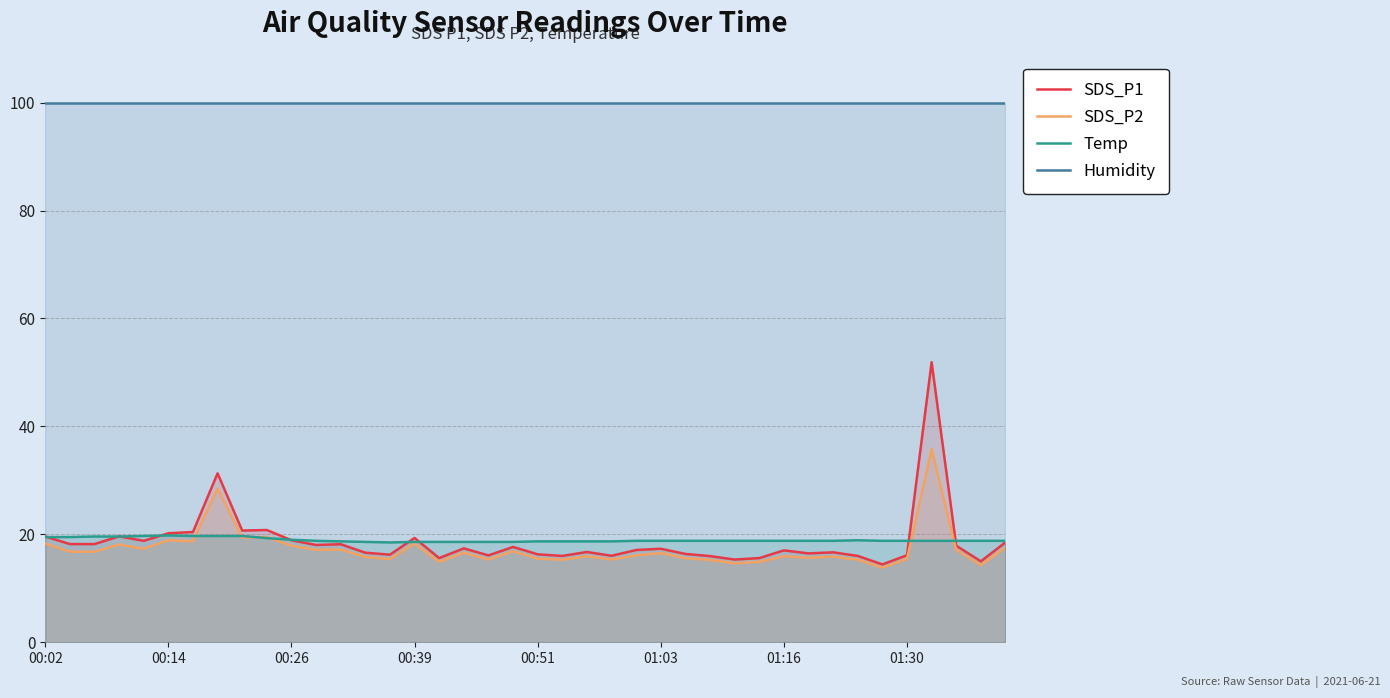

Reading left to right, transcribe all the data shown in this chart.

SDS_P1: 19.6	18.2	18.2	19.6	18.8	20.2	20.4	31.3	20.7	20.8	18.9	18.0	18.2	16.6	16.2	19.3	15.6	17.4	16.1	17.7	16.3	16.0	16.7	16.0	17.1	17.3	16.4	16.0	15.3	15.6	17.0	16.5	16.7	16.0	14.4	16.1	51.9	17.9	15.0	18.5
SDS_P2: 18.3	16.8	16.8	18.1	17.3	18.9	18.7	28.5	19.4	19.5	17.9	17.1	17.2	15.8	15.4	18.3	14.9	16.6	15.3	16.9	15.5	15.3	15.9	15.3	16.1	16.5	15.6	15.3	14.6	14.9	15.9	15.7	15.9	15.3	13.8	15.4	35.8	17.1	14.3	17.5
Temp: 19.5	19.5	19.6	19.6	19.7	19.8	19.7	19.7	19.7	19.3	19.0	18.8	18.7	18.6	18.5	18.6	18.6	18.6	18.6	18.6	18.7	18.7	18.7	18.7	18.8	18.8	18.8	18.8	18.8	18.8	18.8	18.8	18.8	18.9	18.8	18.8	18.8	18.8	18.8	18.8
Humidity: 99.9	99.9	99.9	99.9	99.9	99.9	99.9	99.9	99.9	99.9	99.9	99.9	99.9	99.9	99.9	99.9	99.9	99.9	99.9	99.9	99.9	99.9	99.9	99.9	99.9	99.9	99.9	99.9	99.9	99.9	99.9	99.9	99.9	99.9	99.9	99.9	99.9	99.9	99.9	99.9